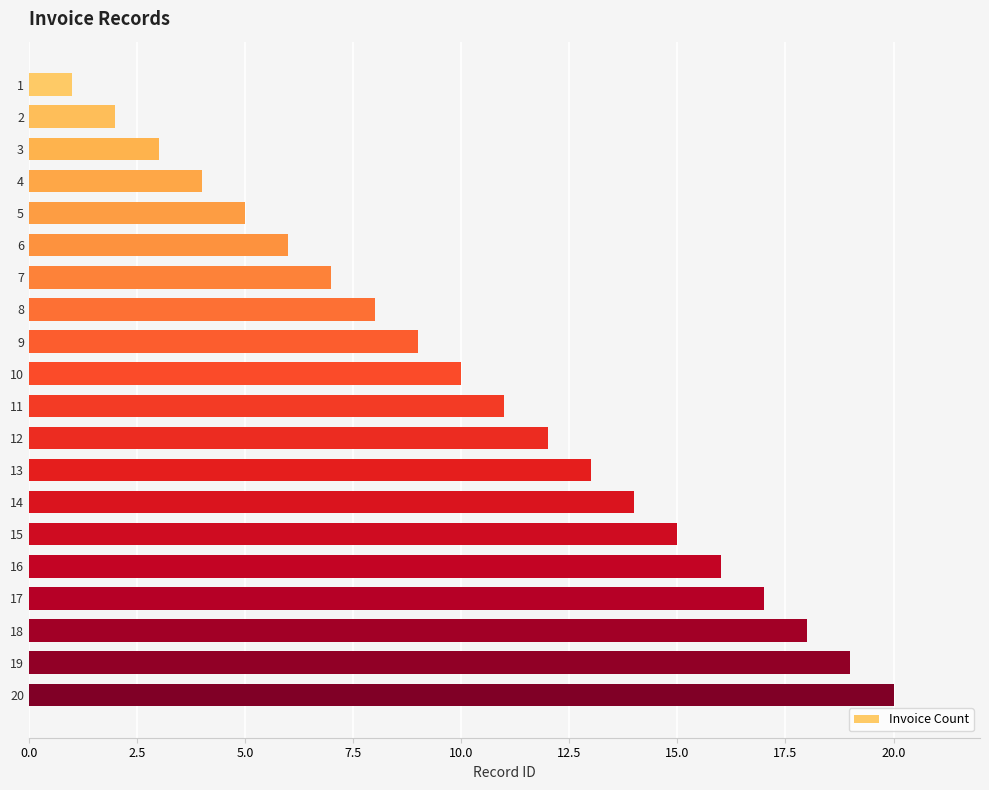

What is the change in value from 4 to 8?

+4